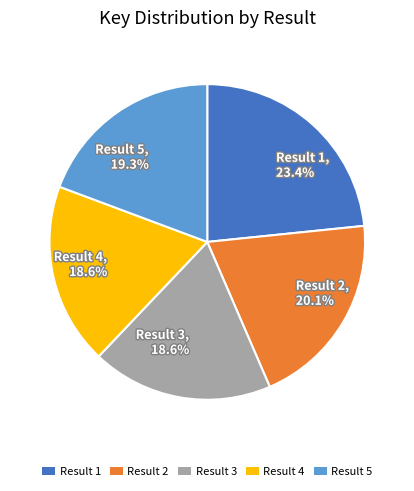

Approximately how many times larger is the value at Result 2, 20.1% compared to Result 5, 19.3%?

1.0